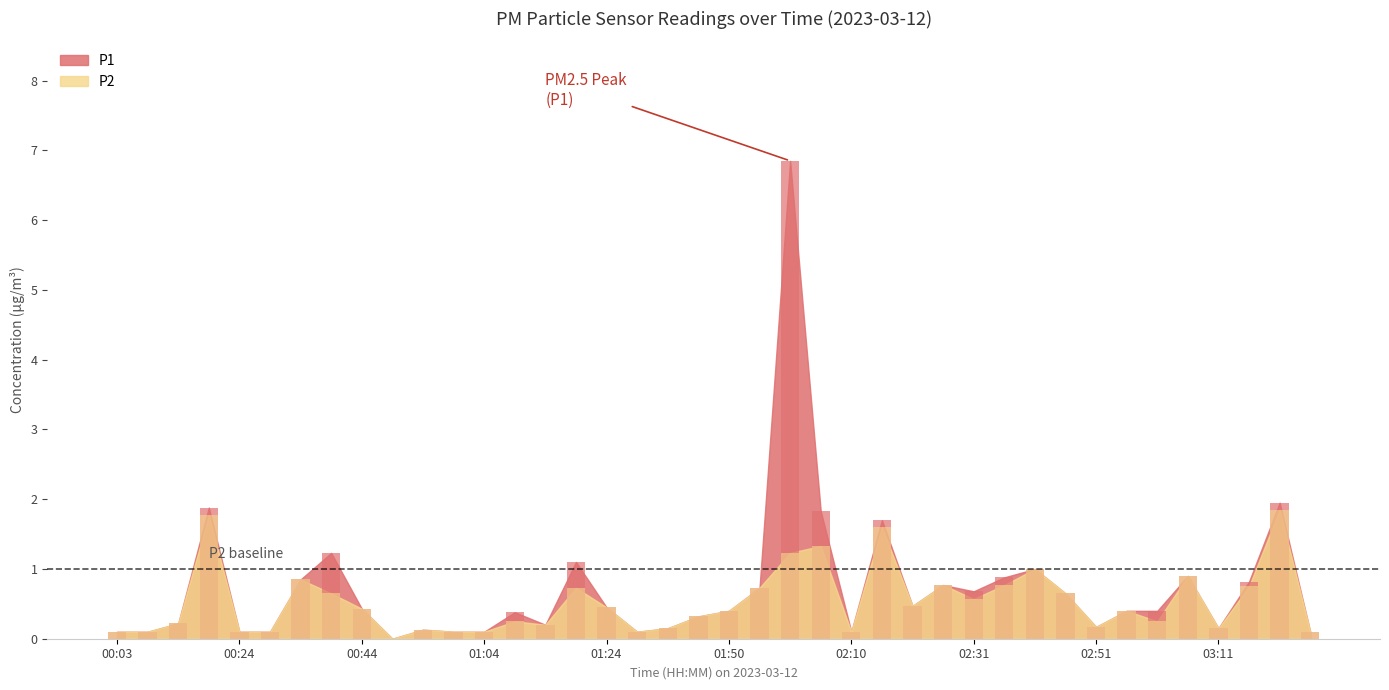

What position from the left is 01:04?

13